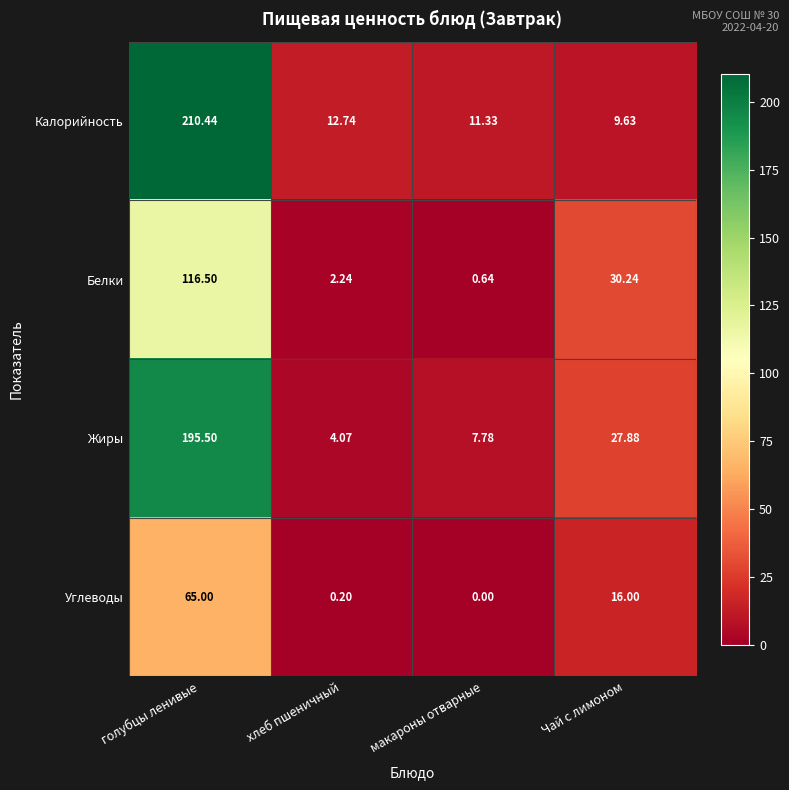

At which label is Жиры closest to 99?

Чай с лимоном